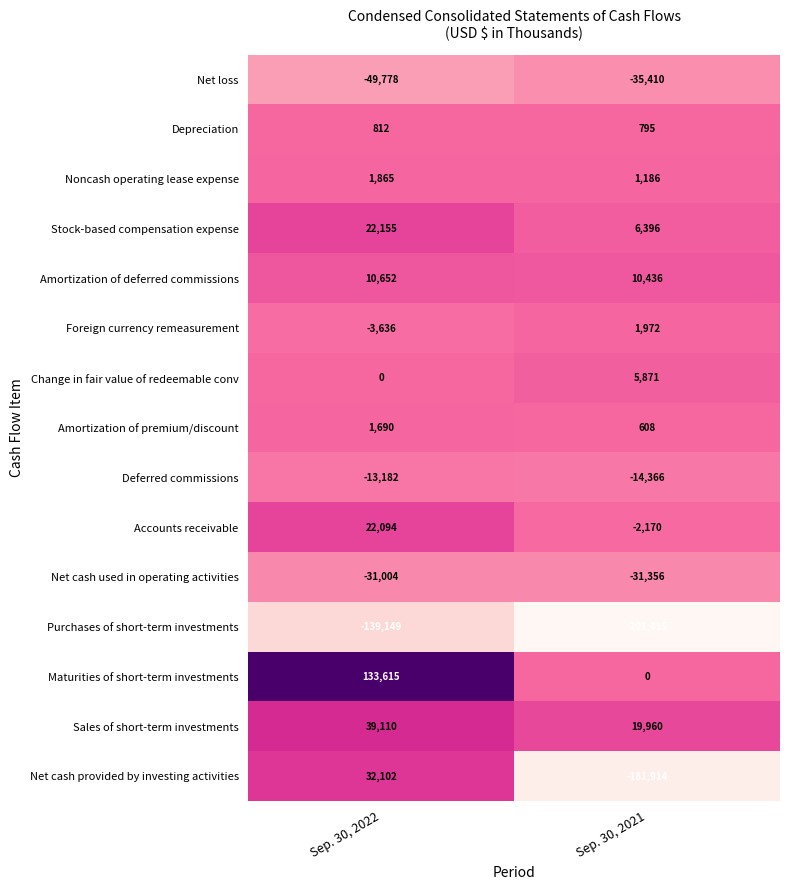

Which series has the largest total across all categories?

Maturities of short-term investments